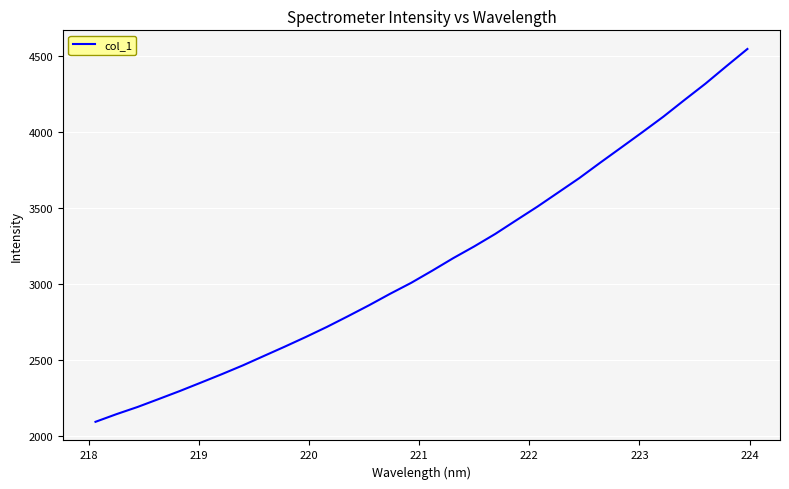

Does the chart have visible grid lines?

Yes